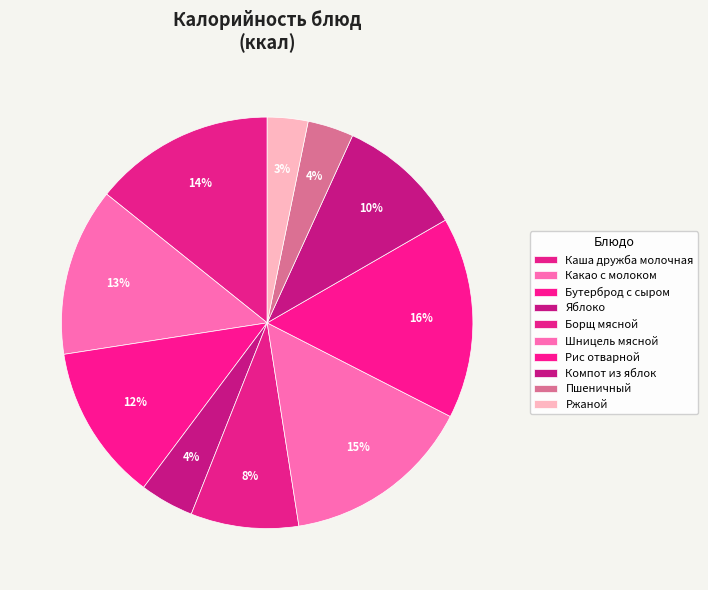

How many slices are in this pie chart?

10